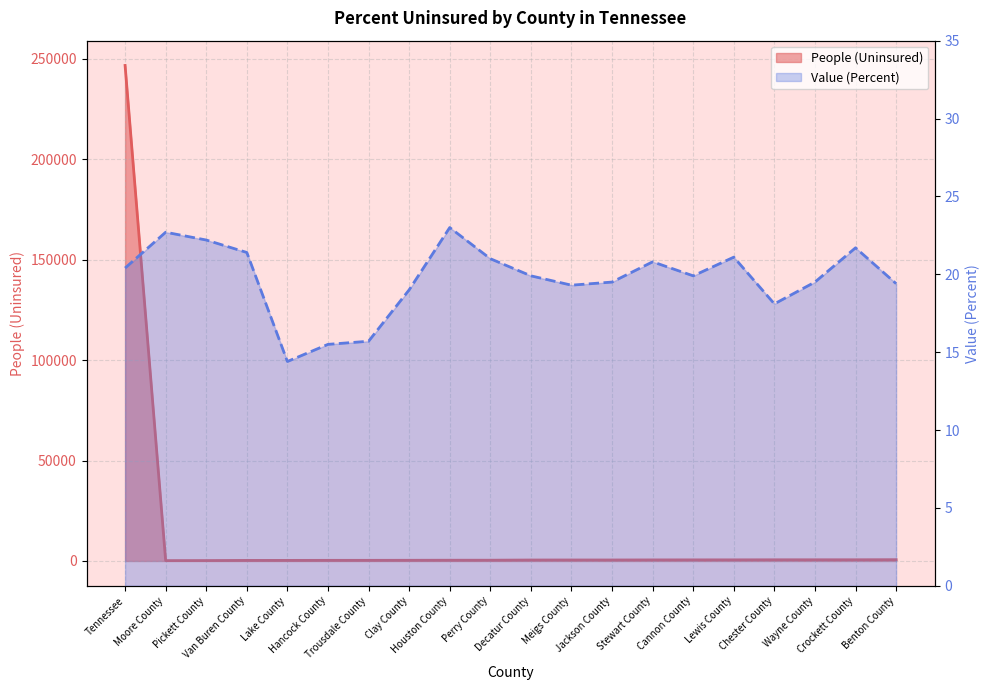

How many series are shown in this chart?

2